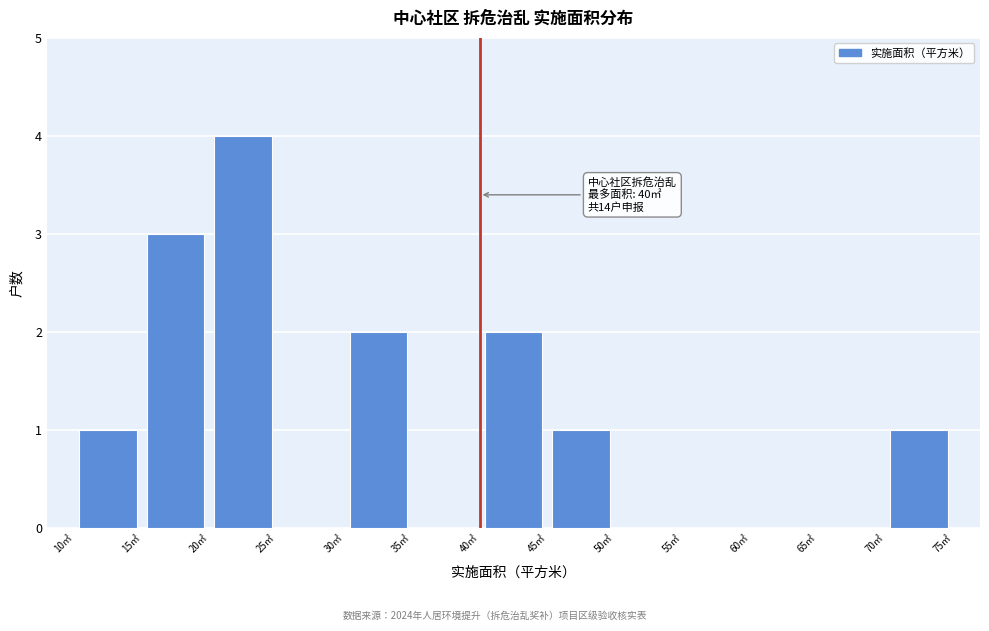

Which range on the x-axis has the tallest bar?

20 to 25